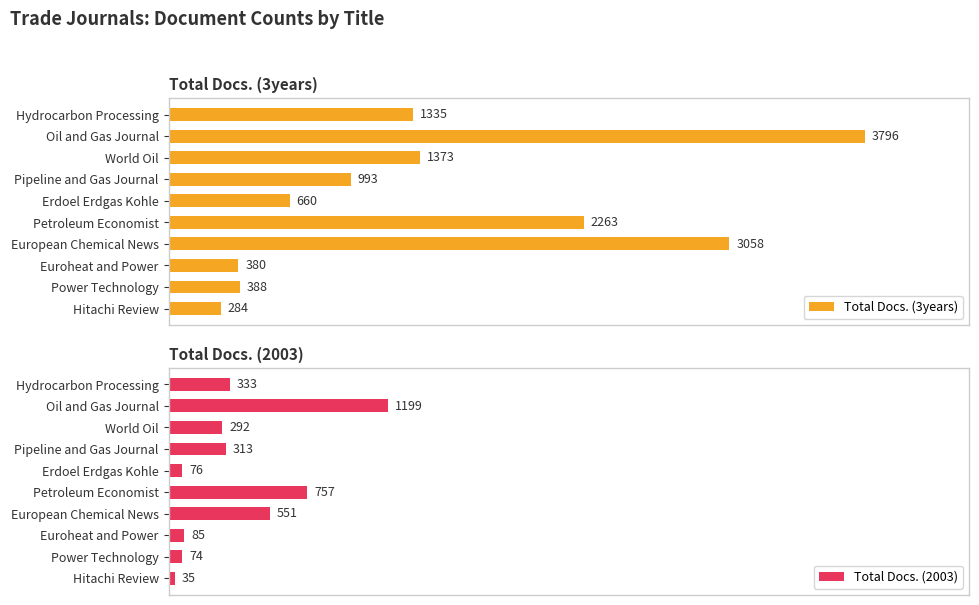

What is the difference between the maximum and minimum values in the Total Docs. (2003) series?

1164